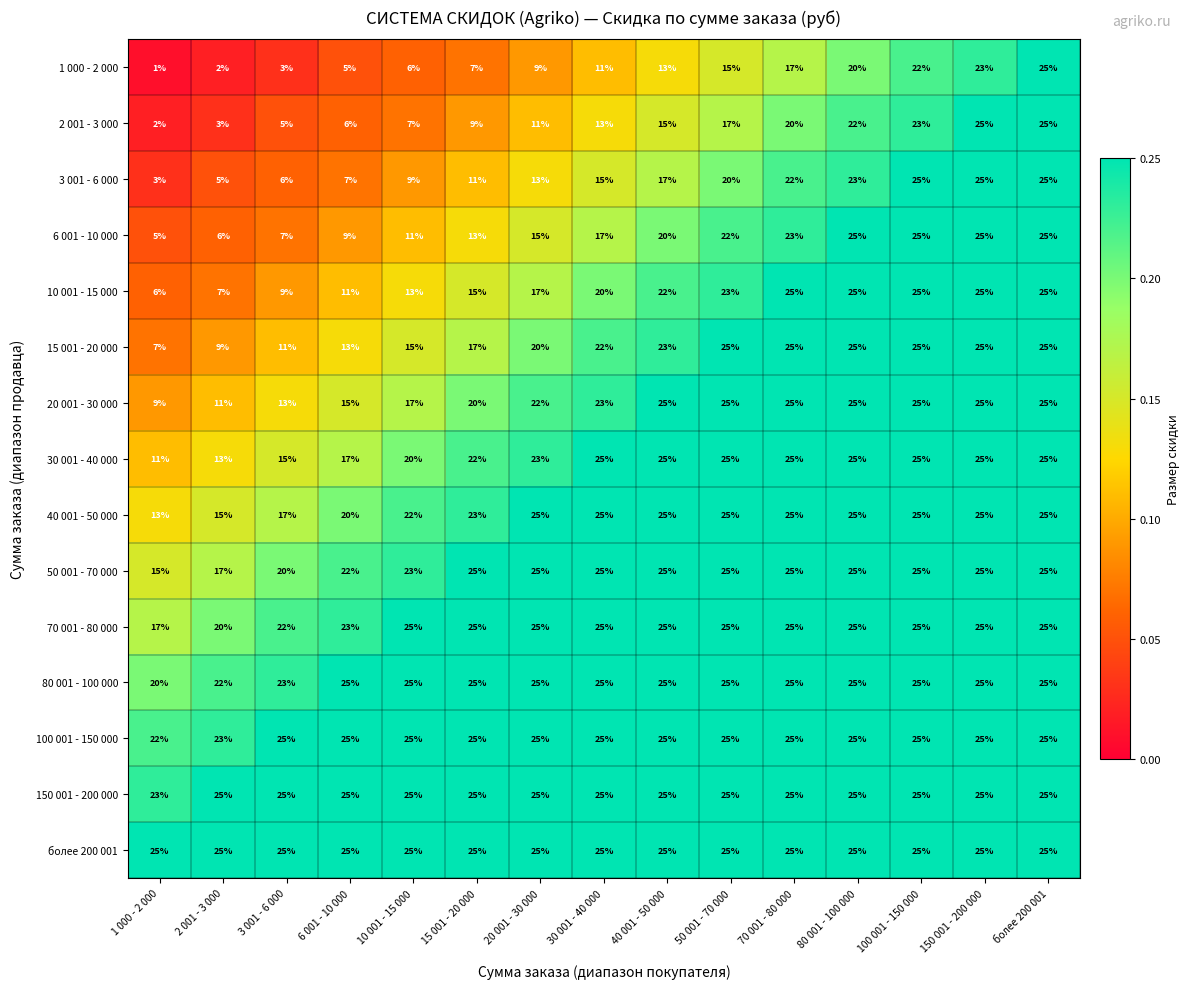

What is the sum of the 6 001 - 10 000 values at 80 001 - 100 000 and 6 001 - 10 000?

34